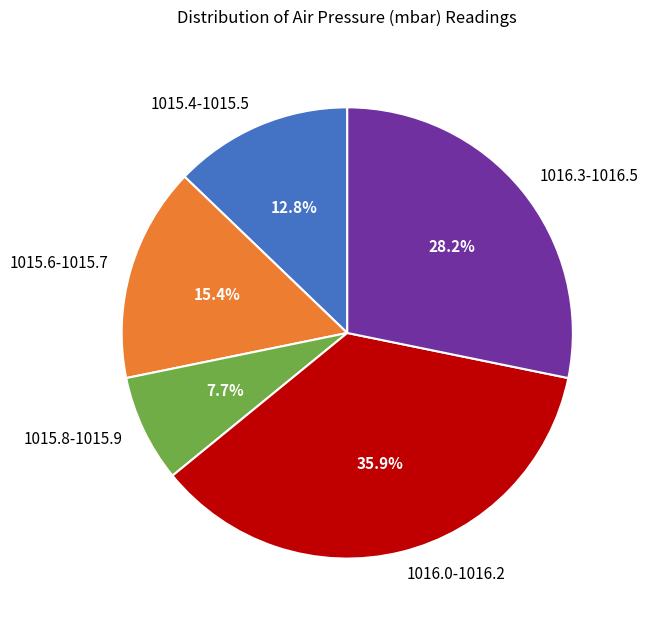

What is the ratio of the value at 1016.0-1016.2 to the value at 1015.4-1015.5?

2.8